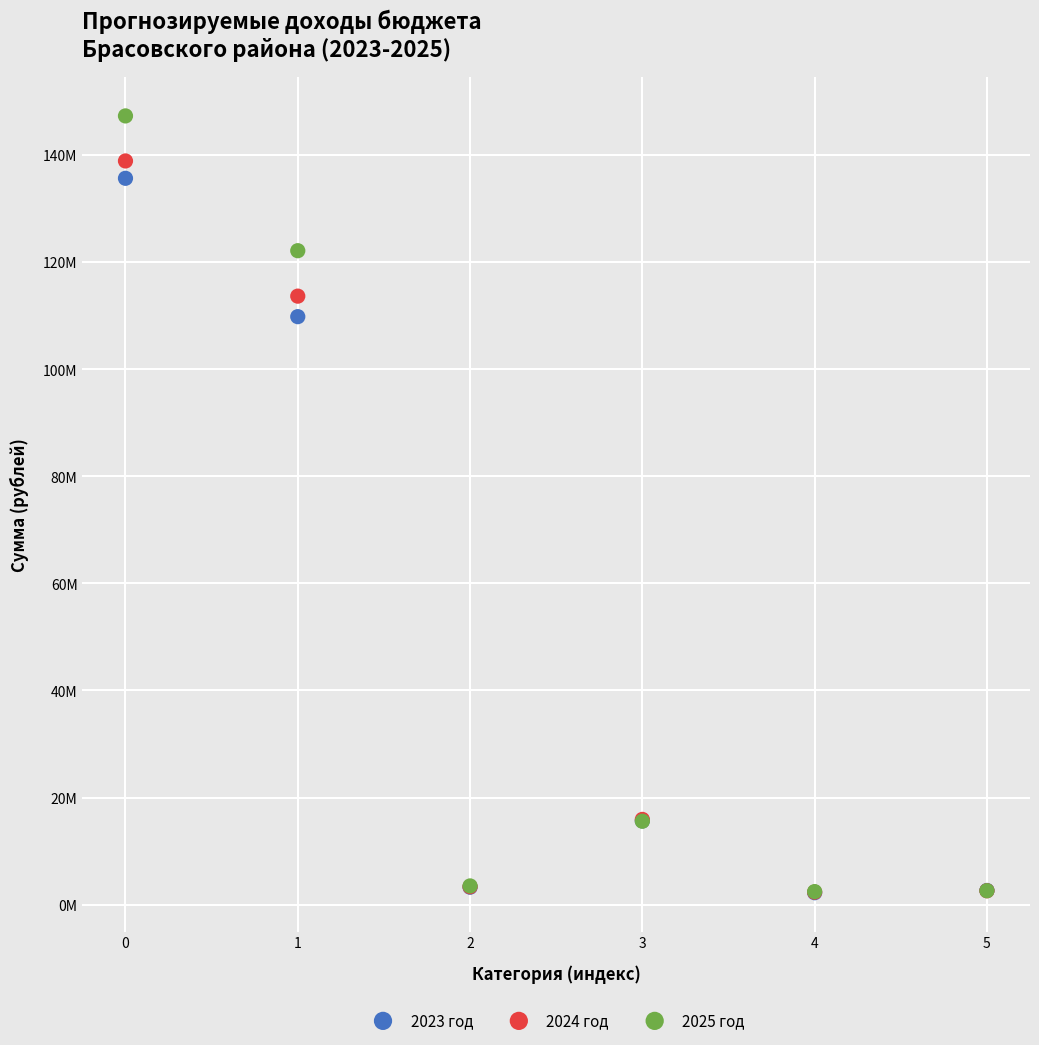

What are all the series names shown in the legend?

2023 год, 2024 год, 2025 год